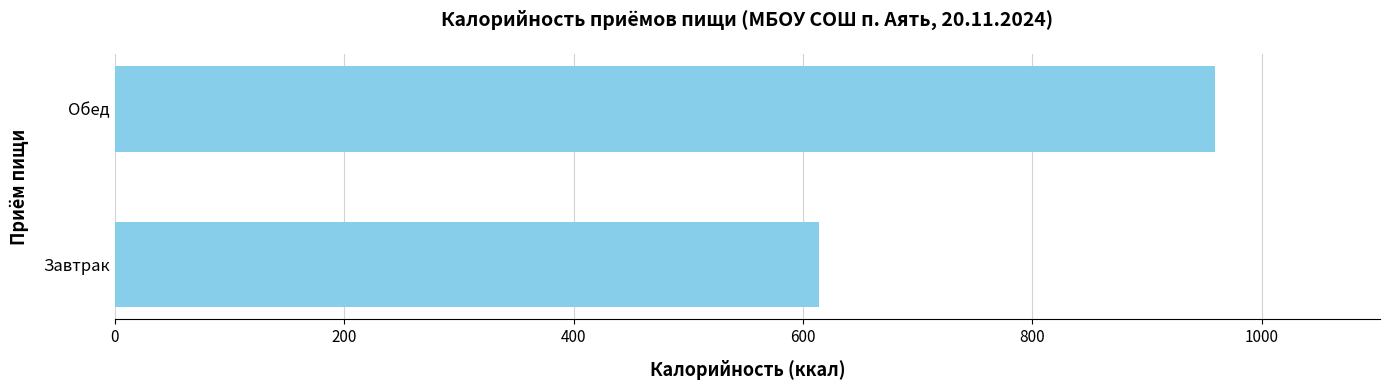

Rank the categories by value from highest to lowest.

Обед, Завтрак